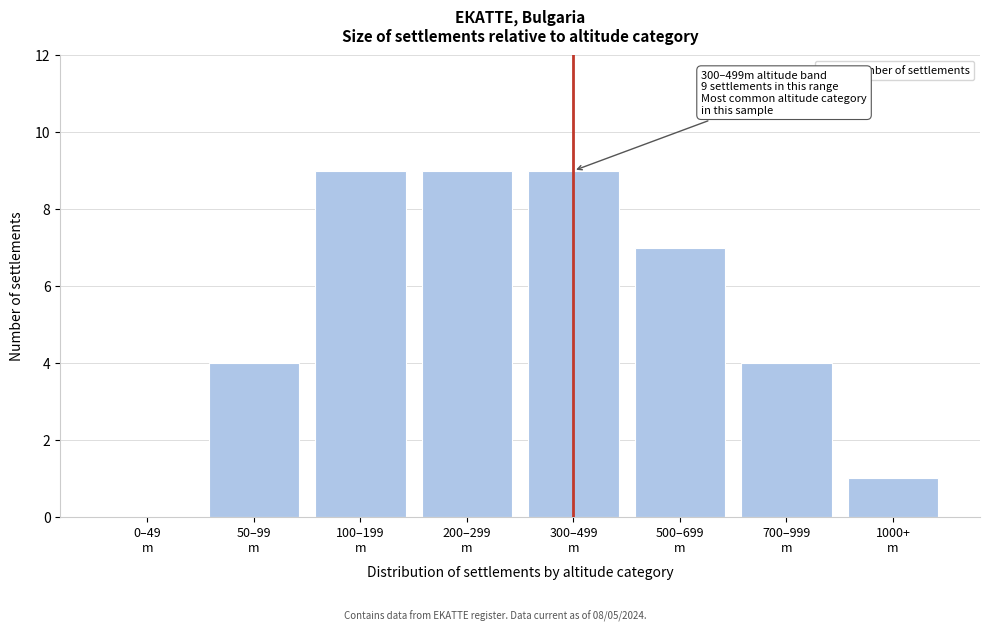

What is the sum of all values?

43